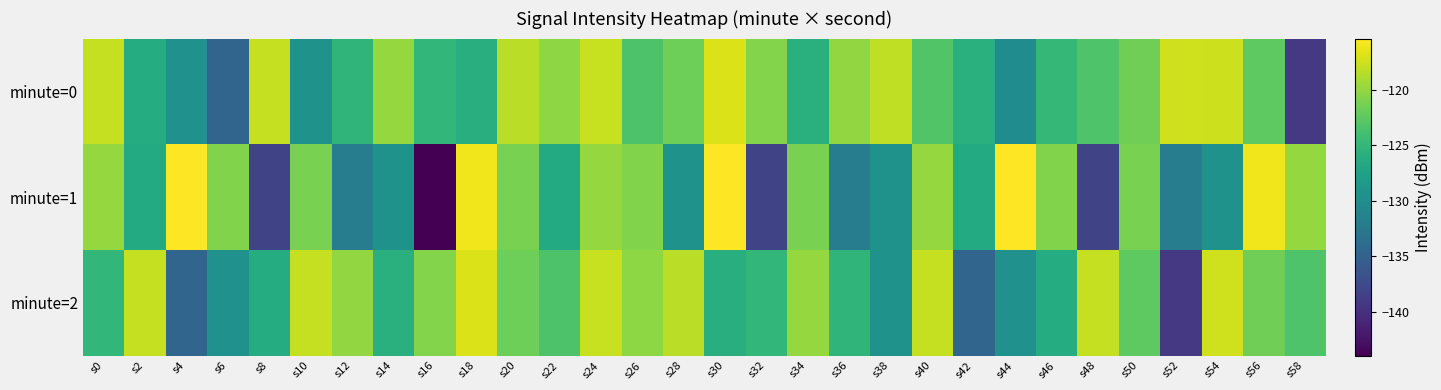

Reading left to right, transcribe all the data shown in this chart.

minute=0: s0=-117.9	s2=-126.3	s4=-129.5	s6=-134.6	s8=-117.9	s10=-129.3	s12=-125.3	s14=-119.9	s16=-125.0	s18=-125.9	s20=-118.4	s22=-120.2	s24=-117.7	s26=-123.4	s28=-121.7	s30=-116.9	s32=-120.7	s34=-125.9	s36=-120.0	s38=-118.1	s40=-123.1	s42=-125.8	s44=-130.0	s46=-124.9	s48=-123.2	s50=-121.6	s52=-117.5	s54=-117.6	s56=-122.4	s58=-139.1
minute=1: s0=-119.9	s2=-126.4	s4=-115.4	s6=-120.8	s8=-138.0	s10=-121.1	s12=-132.0	s14=-129.4	s16=-143.9	s18=-116.0	s20=-121.1	s22=-126.4	s24=-119.9	s26=-120.8	s28=-129.4	s30=-115.4	s32=-138.0	s34=-121.1	s36=-132.0	s38=-129.4	s40=-119.9	s42=-126.4	s44=-115.4	s46=-120.8	s48=-138.0	s50=-121.1	s52=-132.0	s54=-129.4	s56=-116.0	s58=-119.9
minute=2: s0=-125.0	s2=-117.9	s4=-134.6	s6=-129.5	s8=-126.3	s10=-117.9	s12=-120.0	s14=-125.9	s16=-120.7	s18=-116.9	s20=-121.7	s22=-123.4	s24=-117.7	s26=-120.2	s28=-118.4	s30=-125.9	s32=-125.0	s34=-119.9	s36=-125.3	s38=-129.3	s40=-117.9	s42=-134.6	s44=-129.5	s46=-126.3	s48=-117.9	s50=-122.4	s52=-139.1	s54=-117.5	s56=-121.6	s58=-123.2